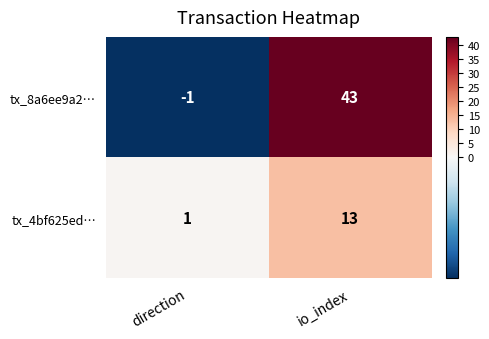

Which series has the widest spread of values?

tx_8a6ee9a2…